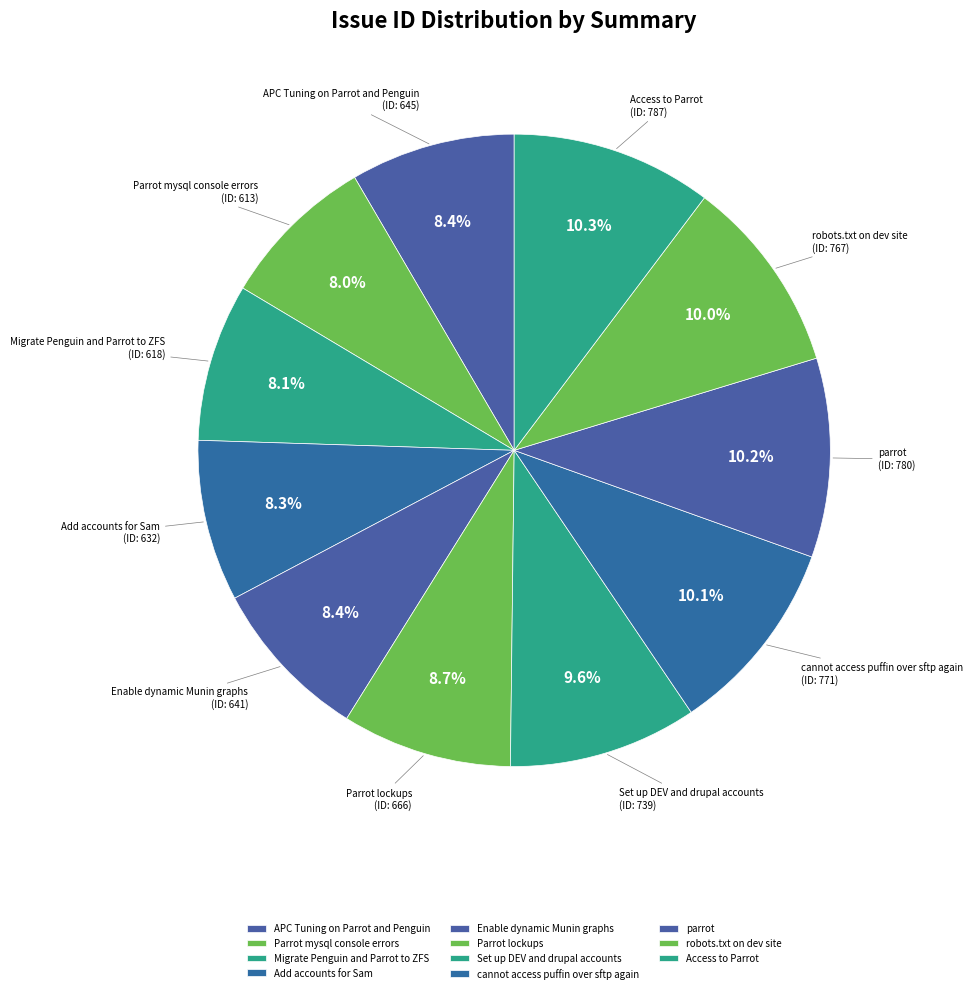

How many segments does this pie chart have?

11